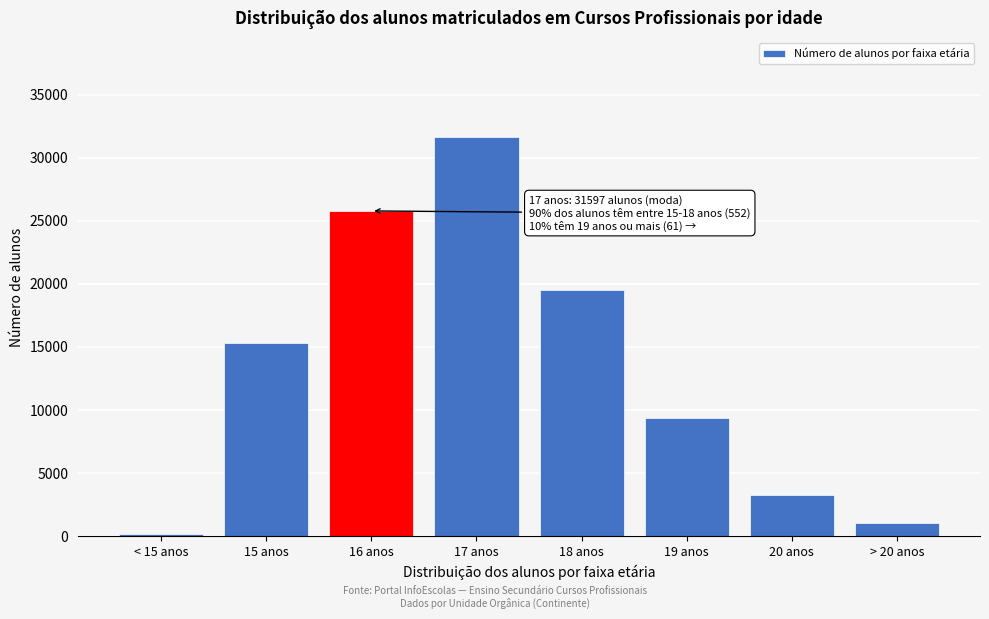

Reading left to right, list all the values displayed in this chart.

155	15277	25771	31597	19535	9327	3235	1055